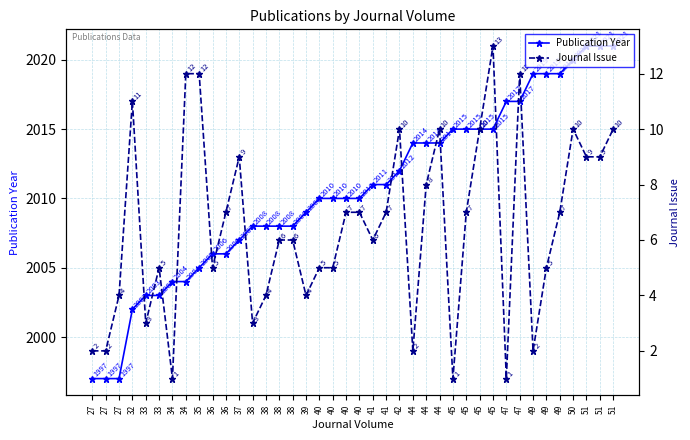

Rank the series by their maximum value, from lowest to highest.

Journal Issue, Publication Year